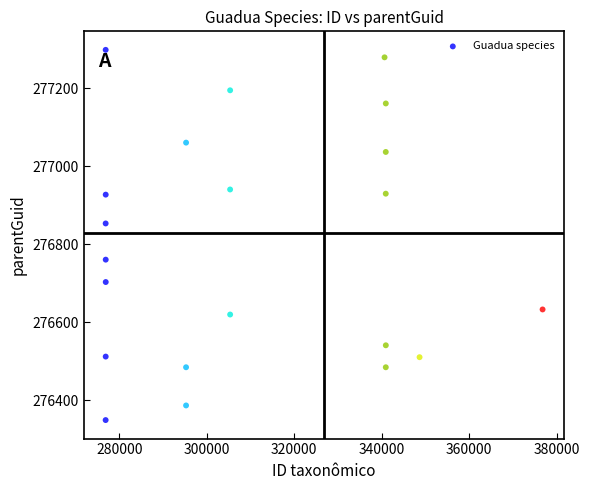

What Y value in the scatter plot is closest to 276824?

276853.8